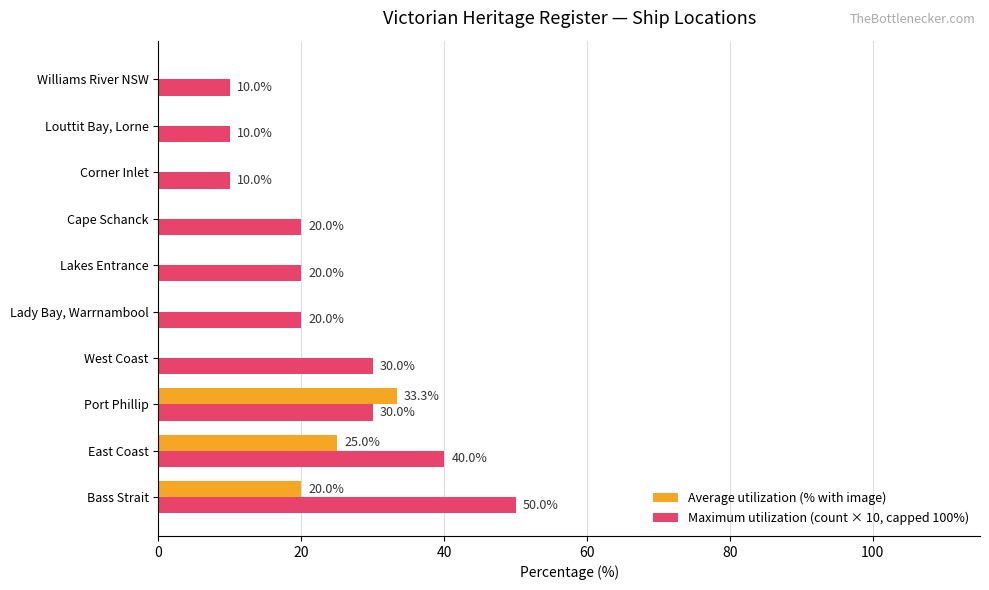

Count the number of data series in this chart.

2